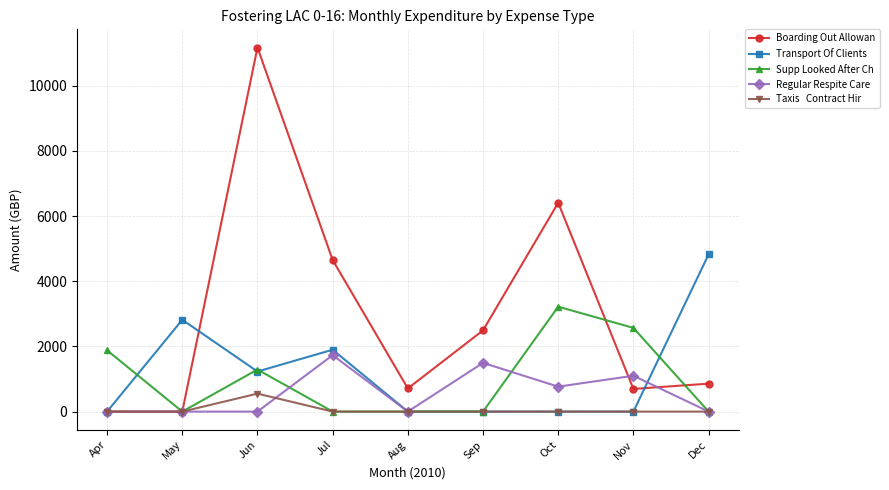

What is the spread (max minus min) of values at Sep?

2492.5